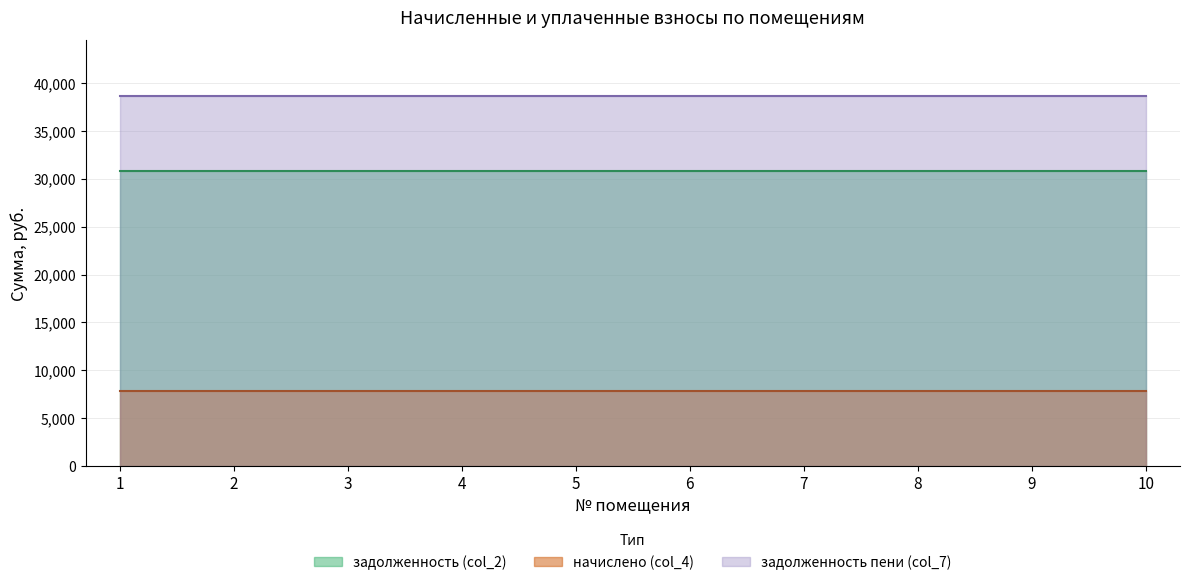

Which series has the largest total across all categories?

задолженность пени (col_7)